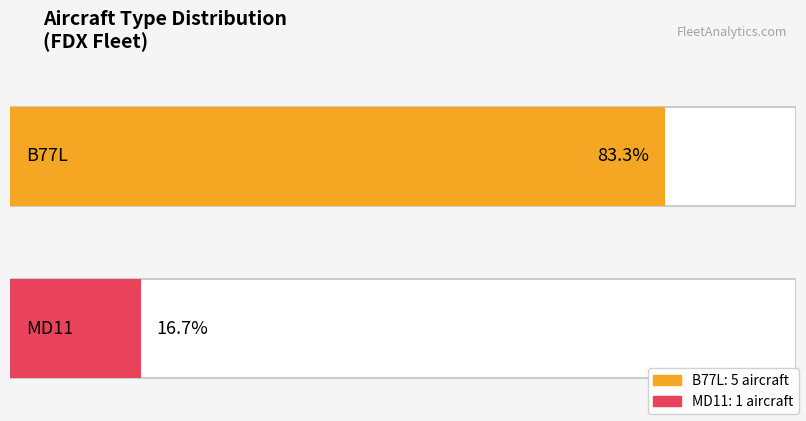

What are all the series names shown in the legend?

B77L, MD11